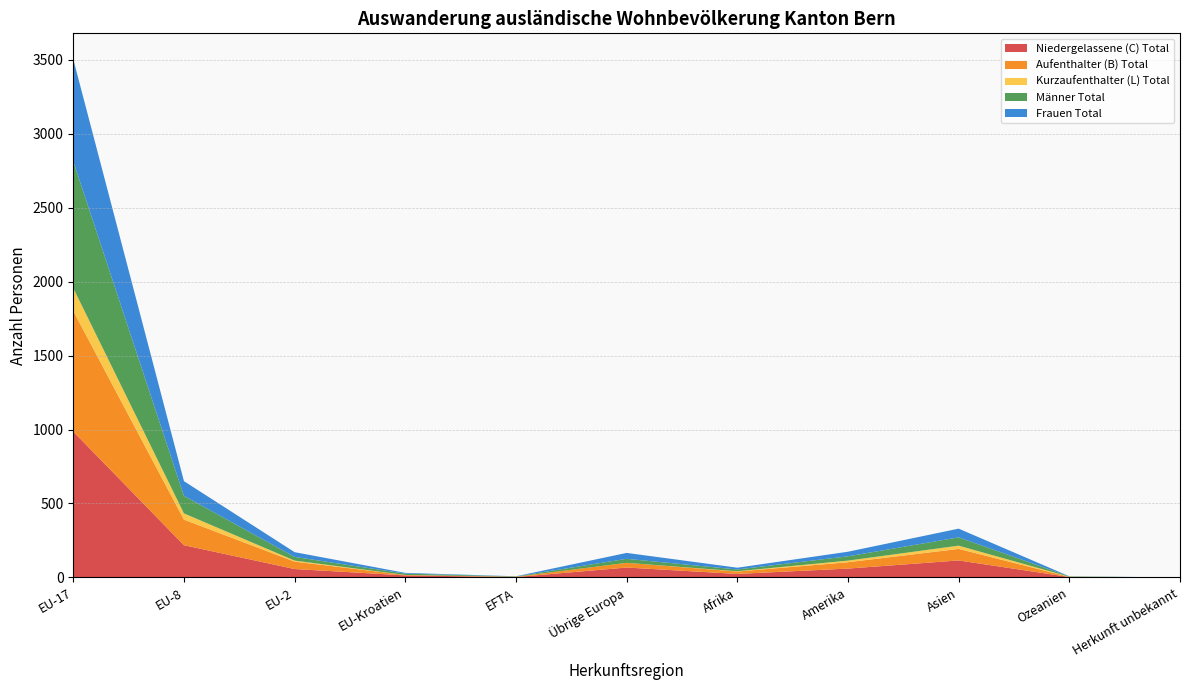

Reading right to left, list all the values displayed in this chart.

Niedergelassene (C) Total: 0	3	115	60	24	67	3	14	57	218	986
Aufenthalter (B) Total: 0	1	78	43	16	32	2	3	50	173	815
Kurzaufenthalter (L) Total: 0	1	22	11	2	0	0	0	7	42	155
Männer Total: 0	2	56	29	12	27	2	9	25	119	857
Frauen Total: 0	1	59	31	12	40	1	5	32	99	690